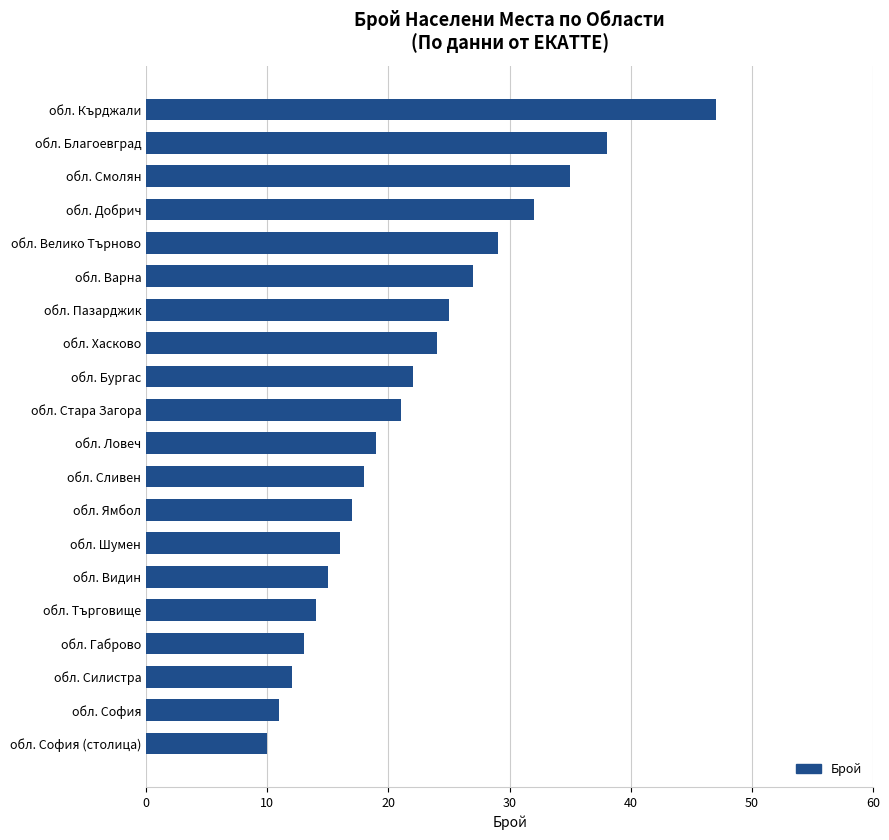

Does the chart contain stacked bars?

No